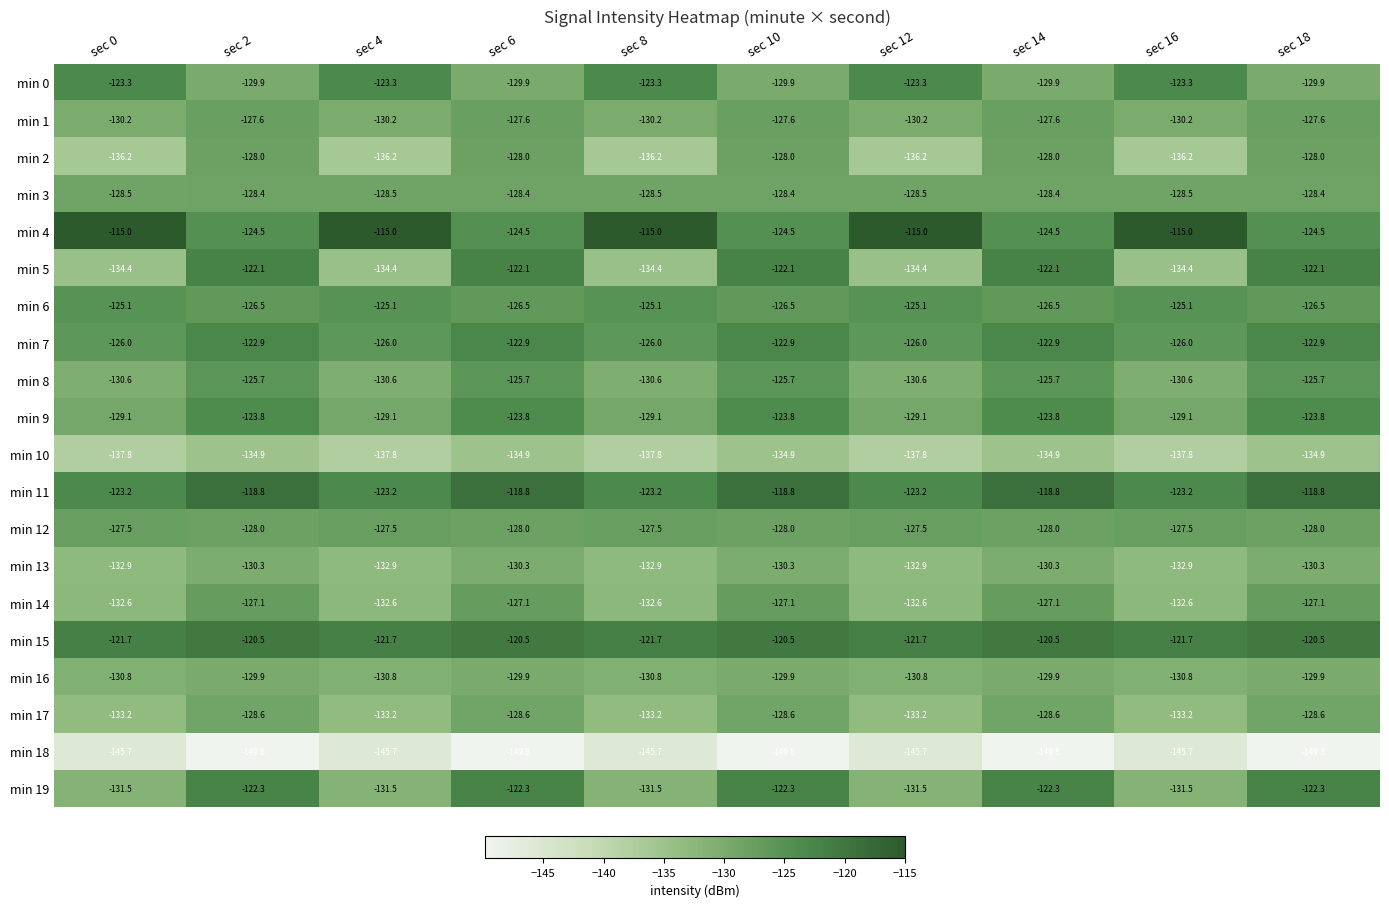

How many series are shown in this chart?

20